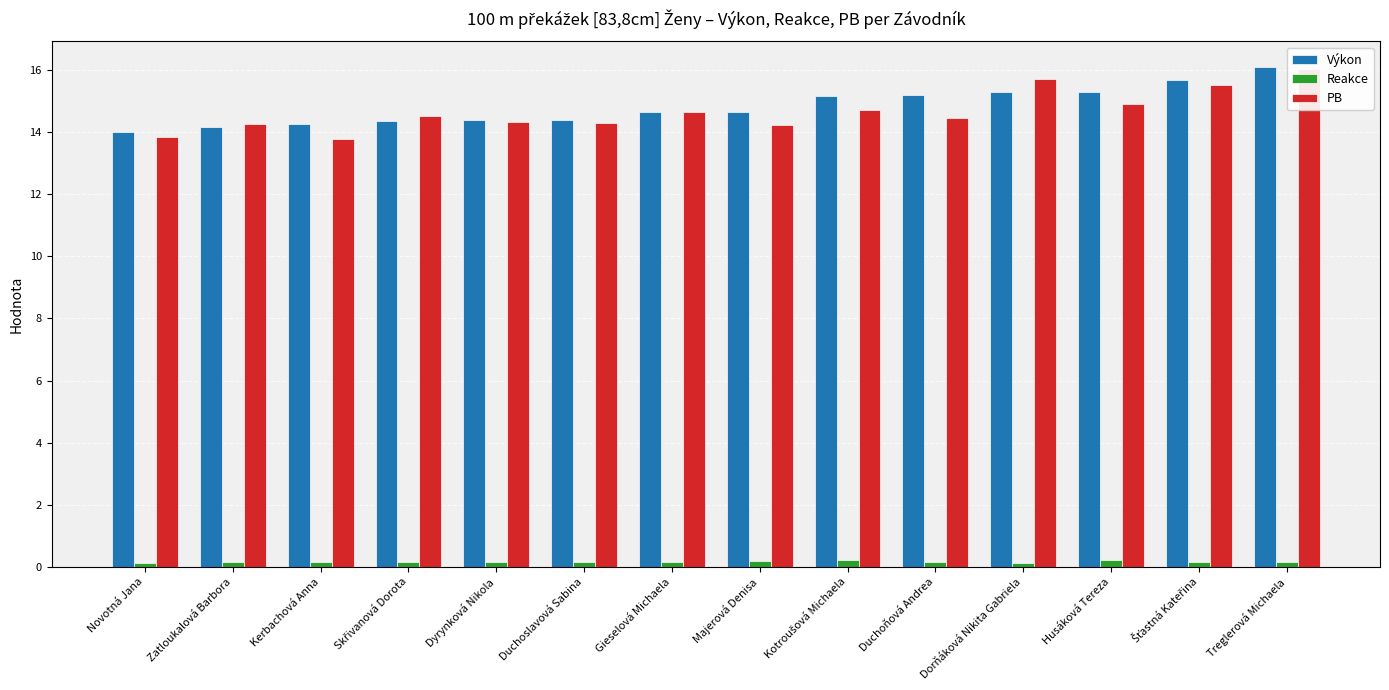

Are the bars horizontal?

No